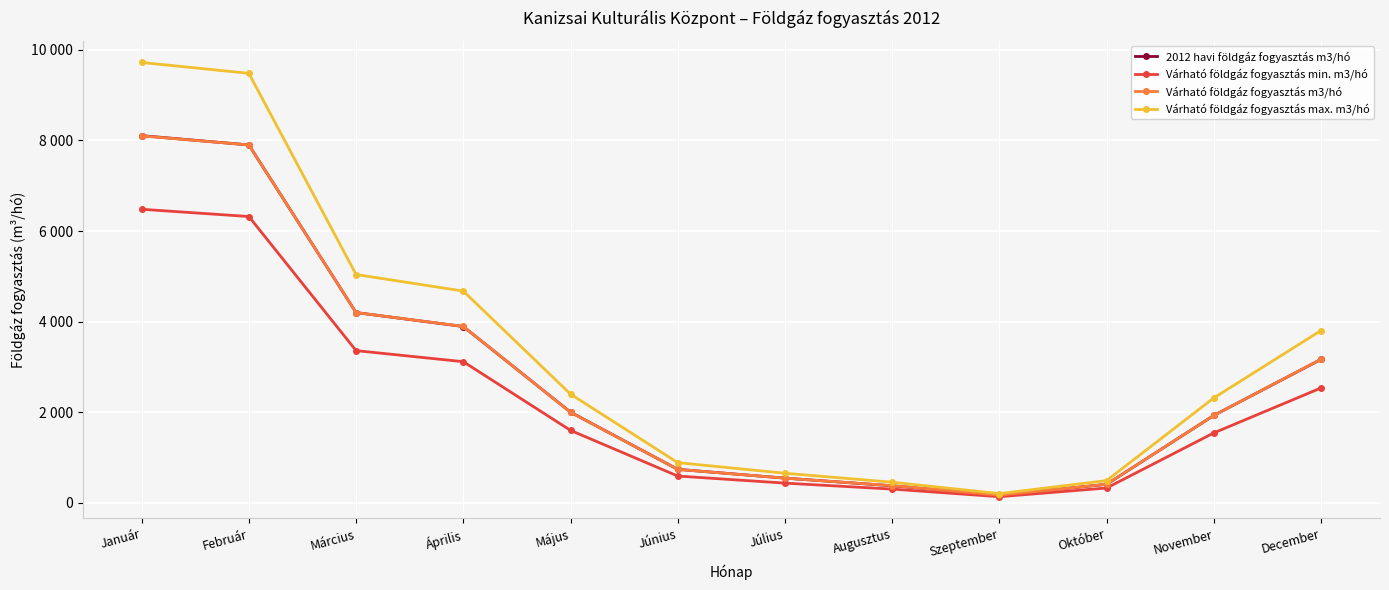

Which series has the largest total across all categories?

Várható földgáz fogyasztás max. m3/hó